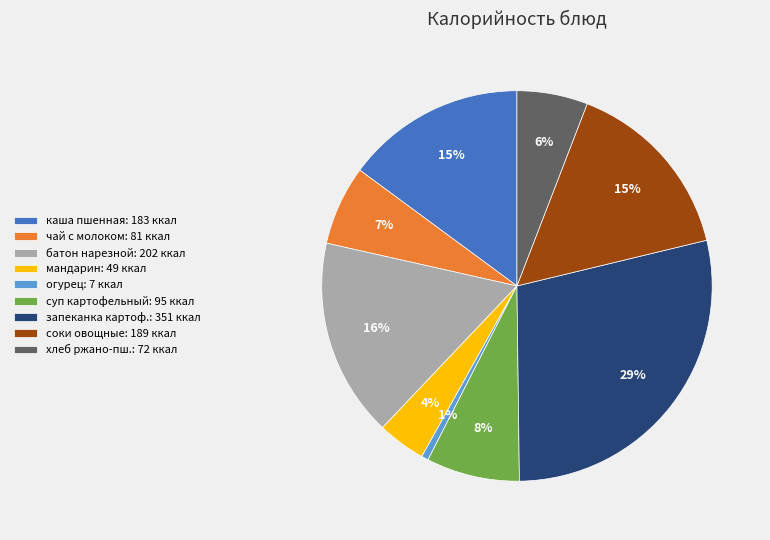

To the nearest percent, what is the average slice percentage?

11%